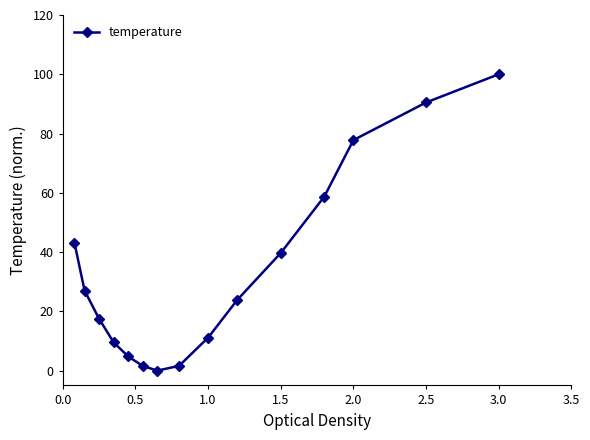

True or false: there are more than 1 points higher than both neighbors.

False